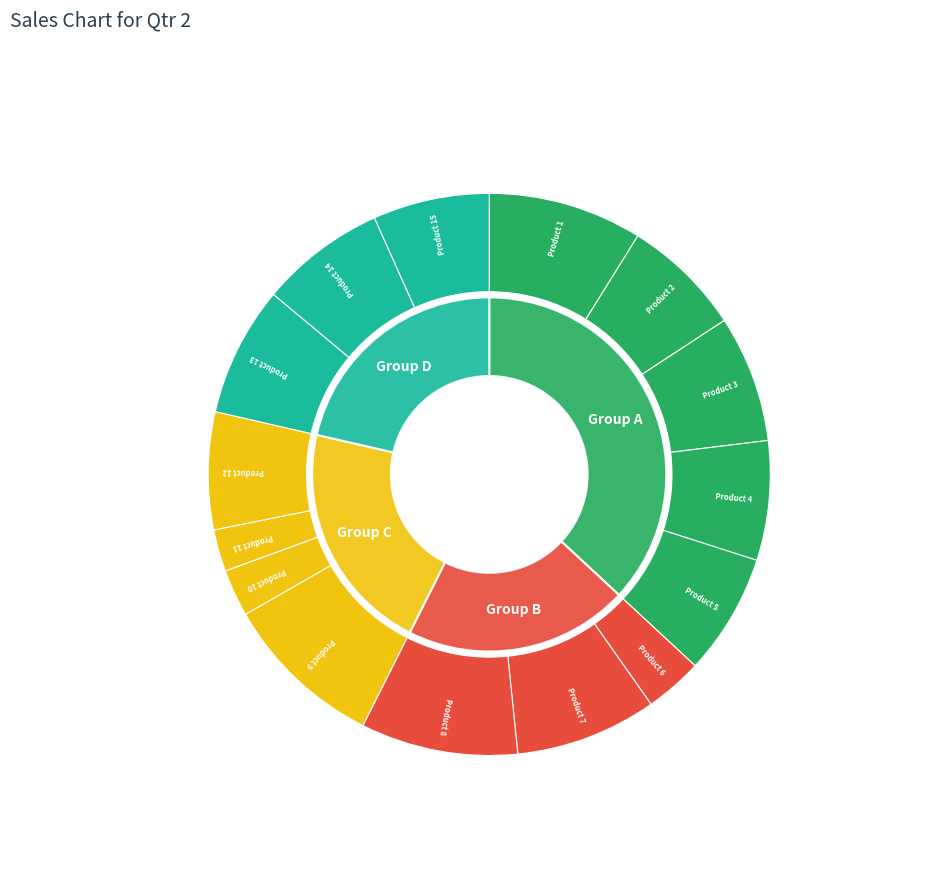

What is the ratio of the value at Product 11 to the value at Product 7?

0.3